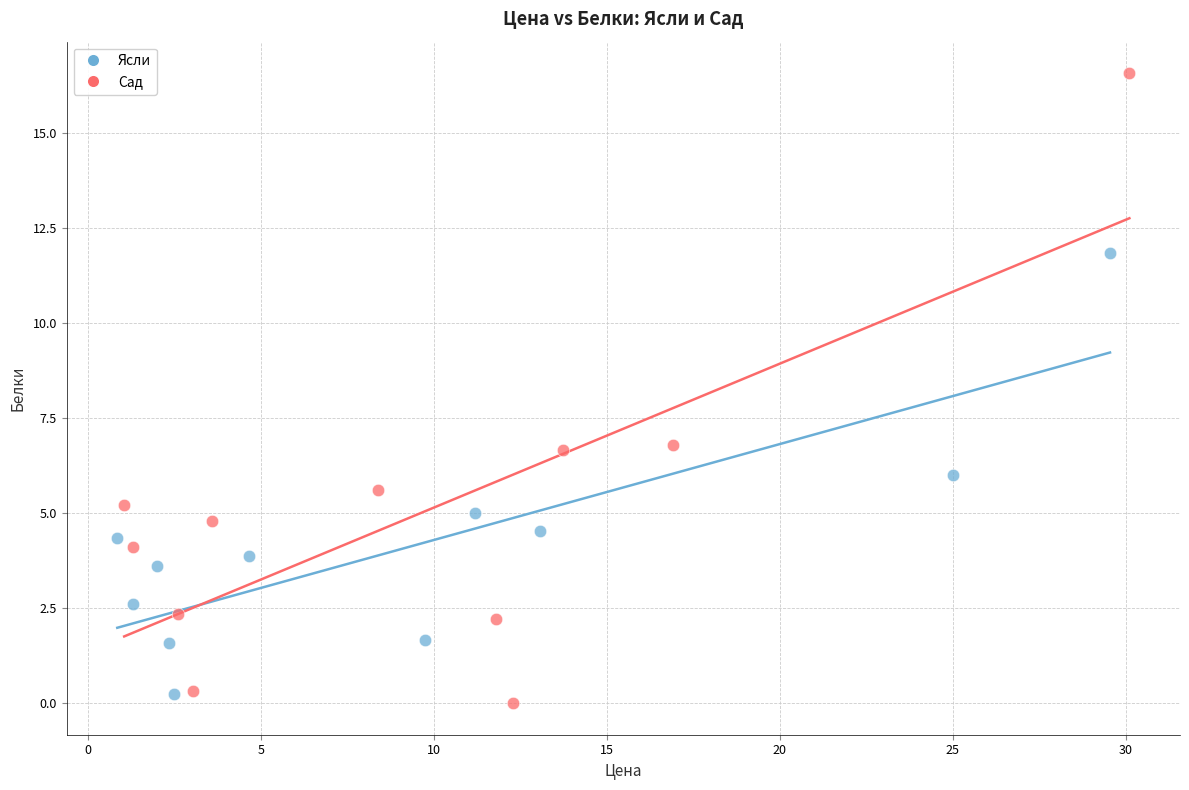

Which series contains the lowest Y value?

Сад